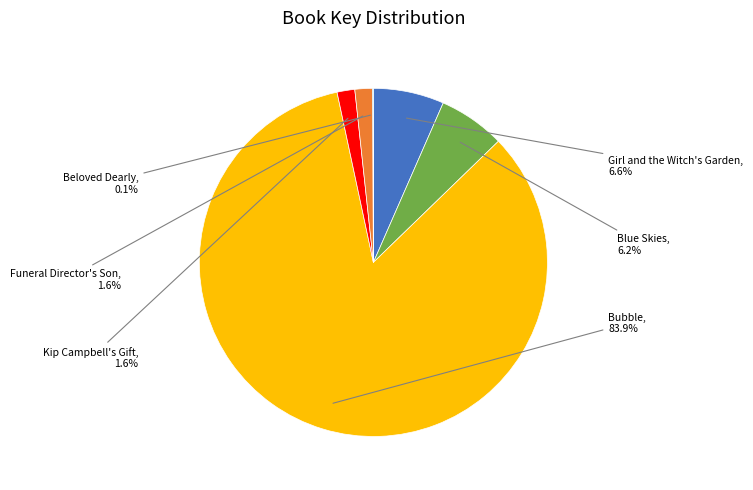

Does any single category account for the majority?

Yes